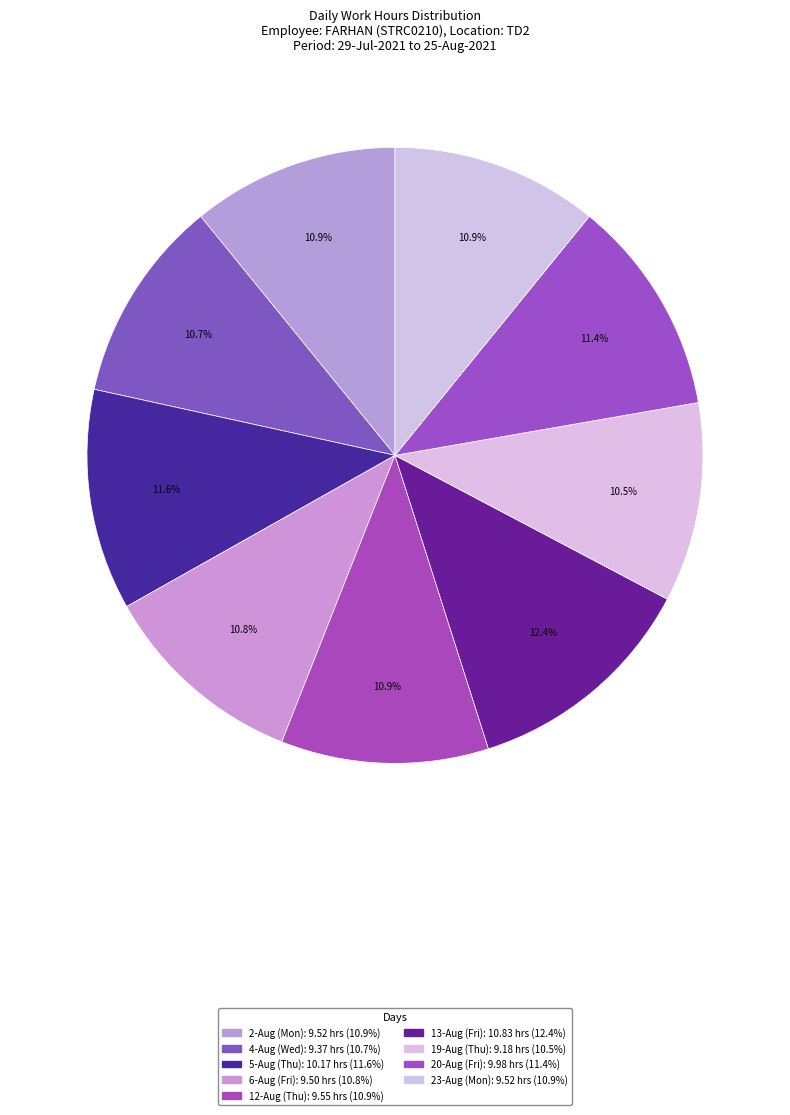

Rank the categories by value from highest to lowest.

13-Aug (Fri), 5-Aug (Thu), 20-Aug (Fri), 12-Aug (Thu), 2-Aug (Mon), 23-Aug (Mon), 6-Aug (Fri), 4-Aug (Wed), 19-Aug (Thu)